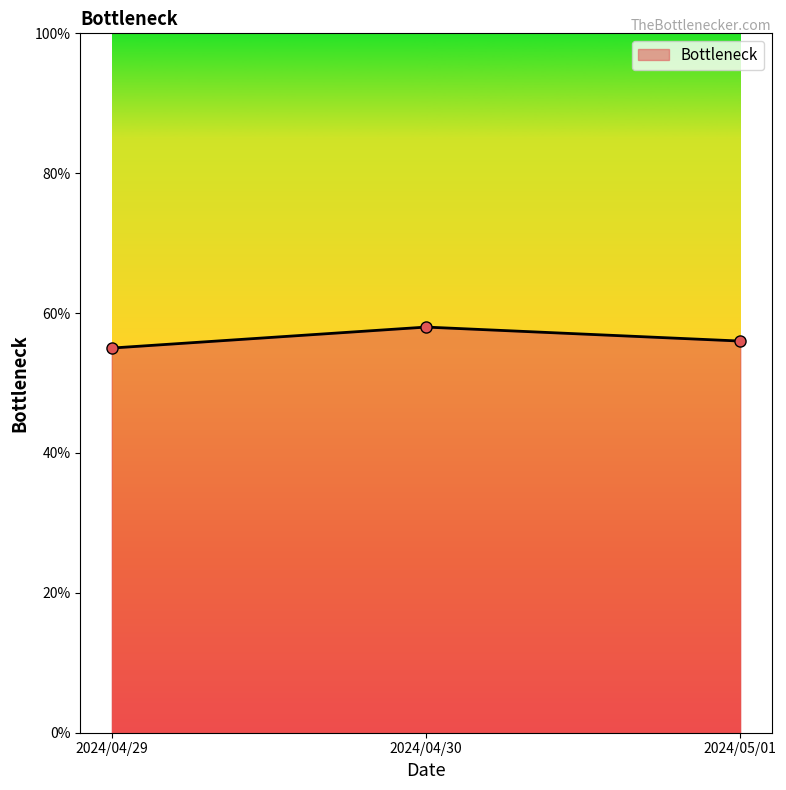

Which category has the lowest value across all series?

2024/04/29